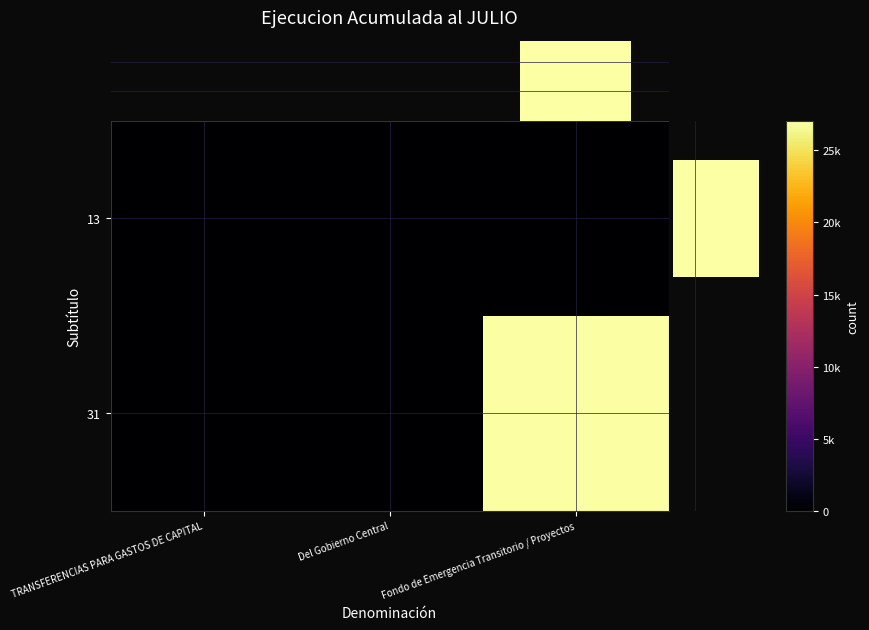

What is the greatest value displayed?

27035